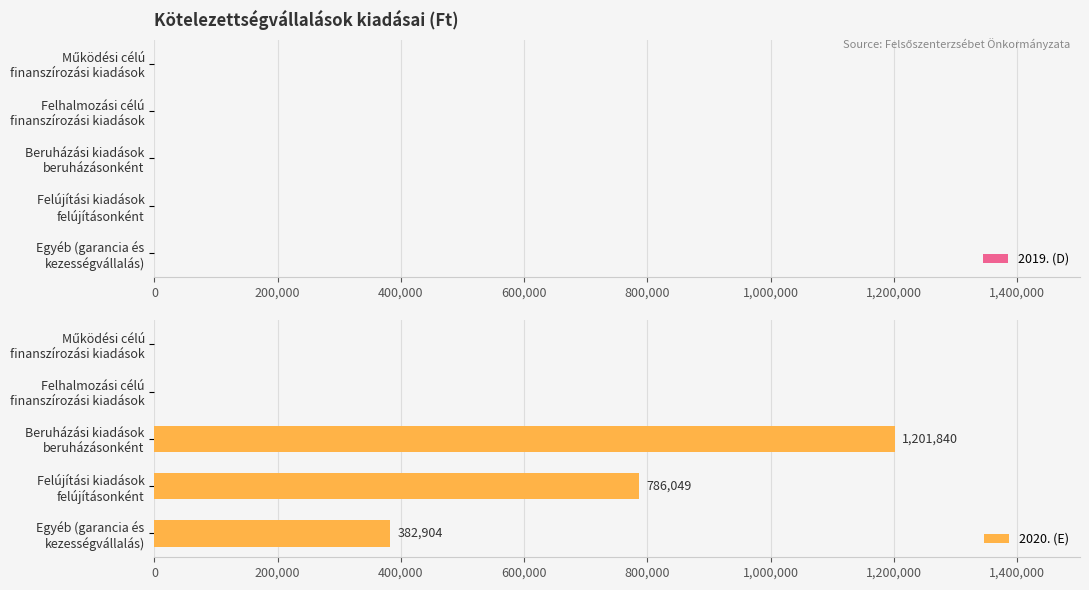

How many values are between 0 and 786049?

4